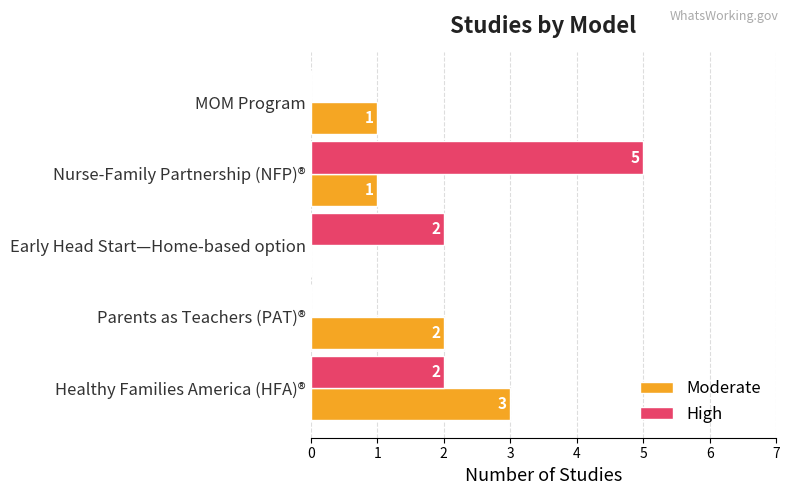

What is the sum of the Moderate values at Early Head Start—Home-based option and Healthy Families America (HFA)®?

3